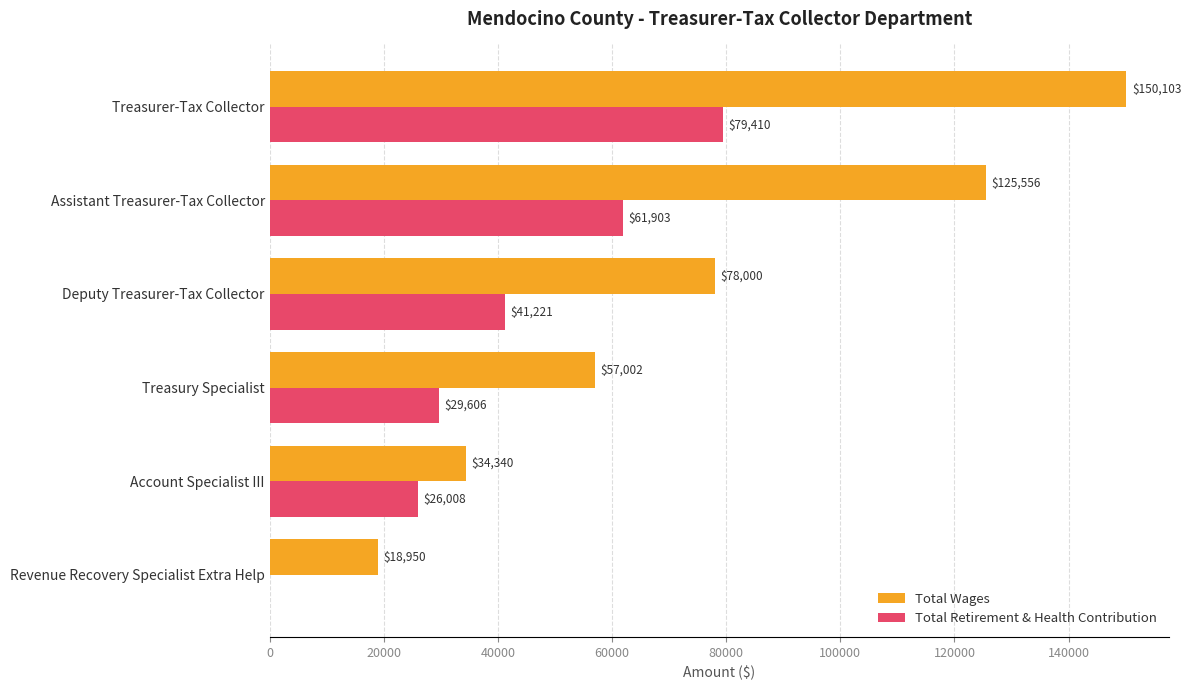

Which series has the largest range (max minus min)?

Total Wages